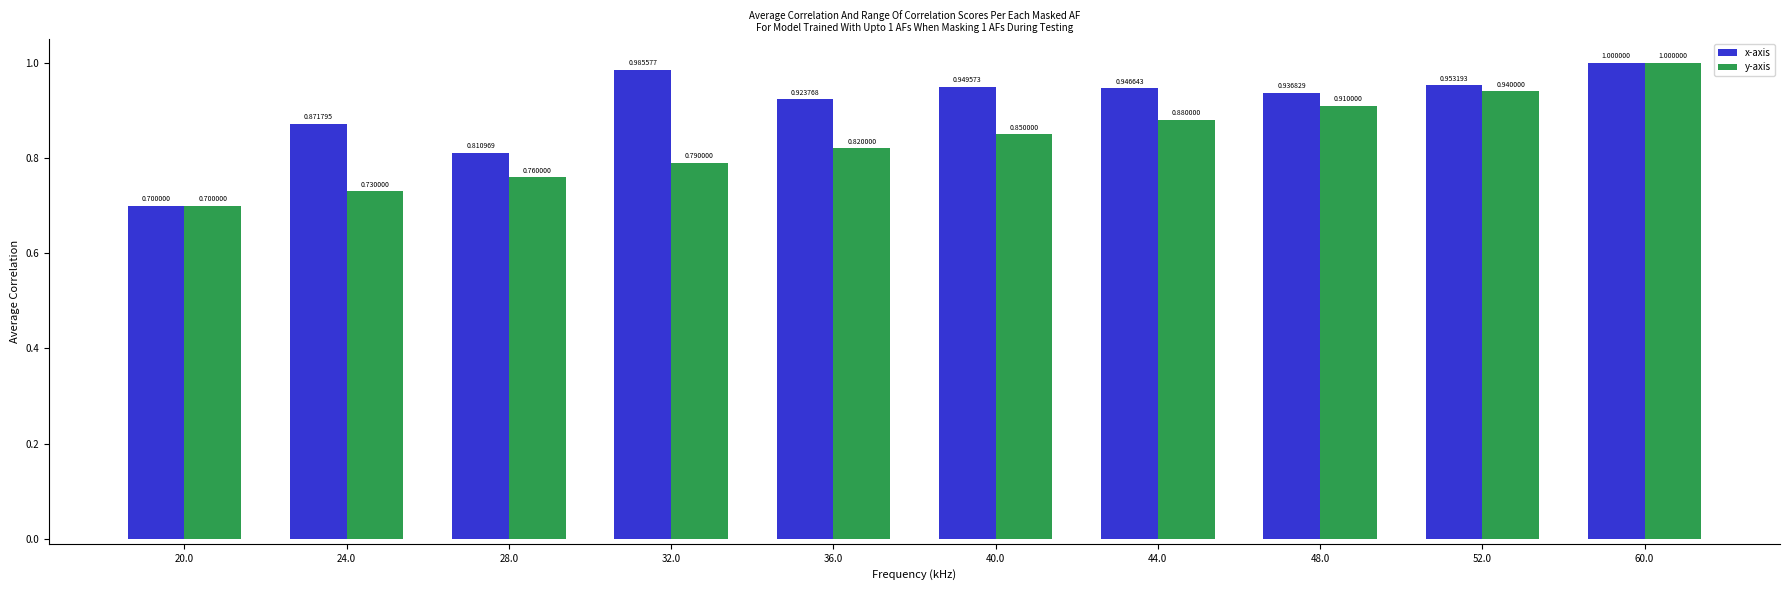

At which label is x-axis closest to 0?

20.0